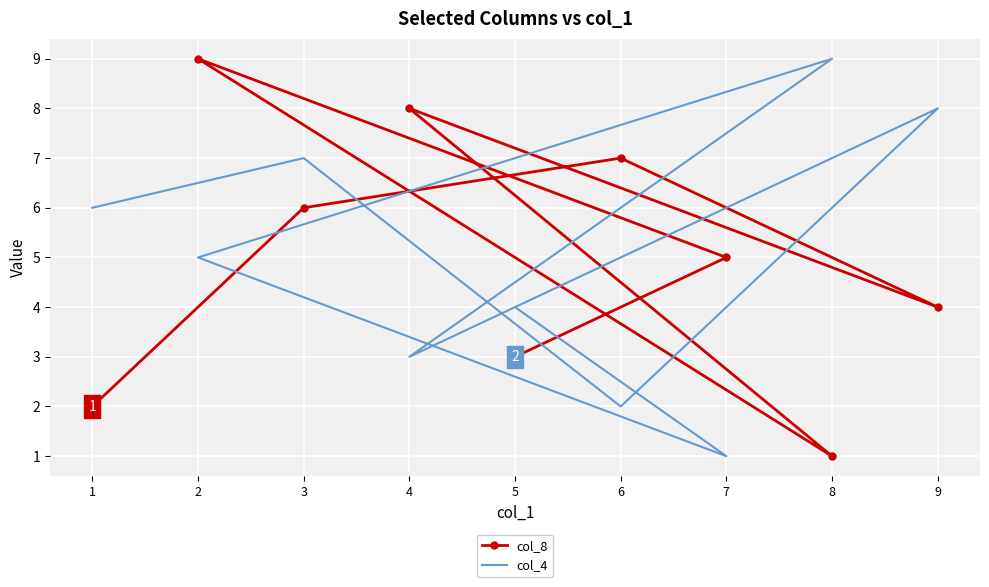

Reading right to left, extract all data points from this chart.

col_8: 5=3	7=5	2=9	8=1	4=8	9=4	6=7	3=6	1=2
col_4: 5=4	7=1	2=5	8=9	4=3	9=8	6=2	3=7	1=6